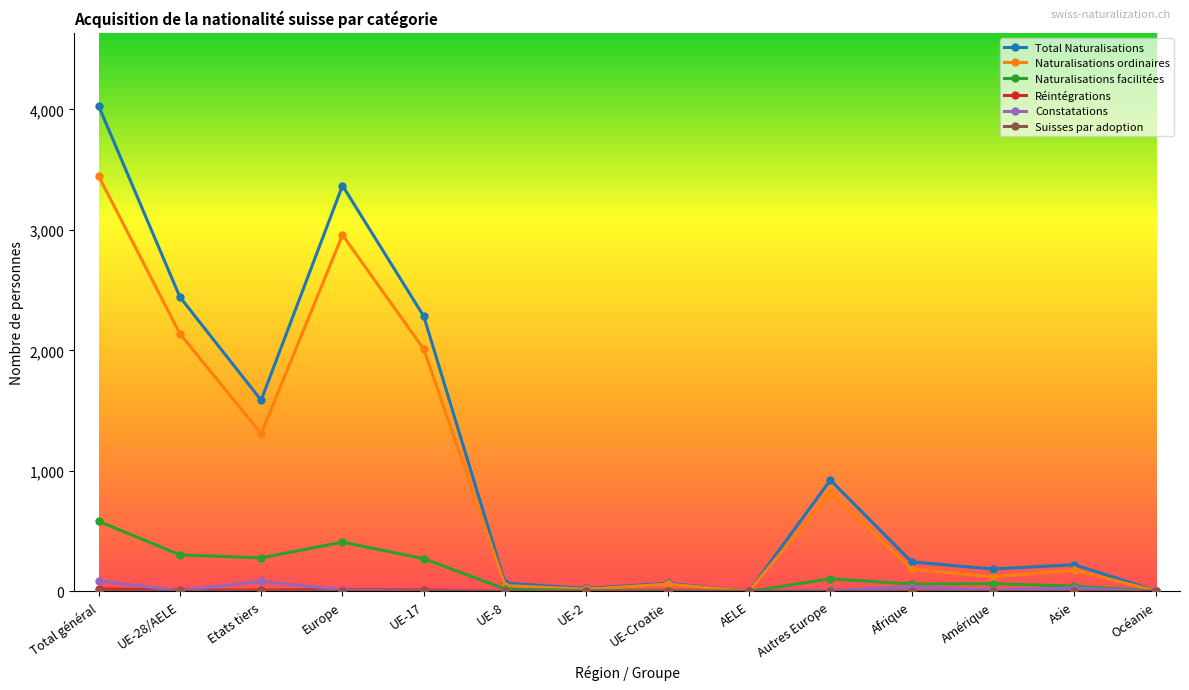

True or false: Total Naturalisations has more than 0 points higher than both neighbors.

True